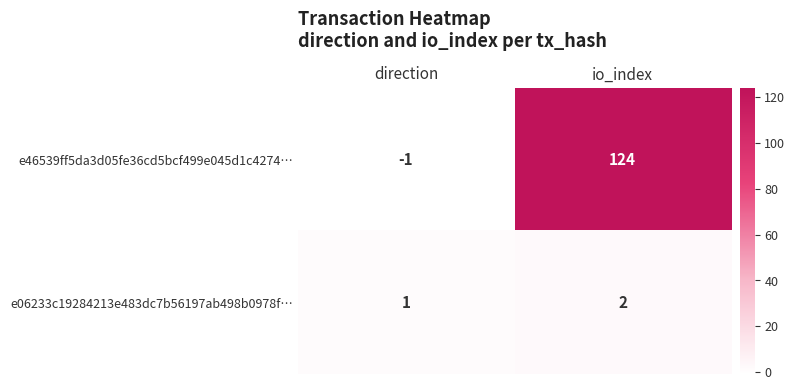

Rank the series by their maximum value, from lowest to highest.

e06233c19284213e483dc7b56197ab498b0978f…, e46539ff5da3d05fe36cd5bcf499e045d1c4274…